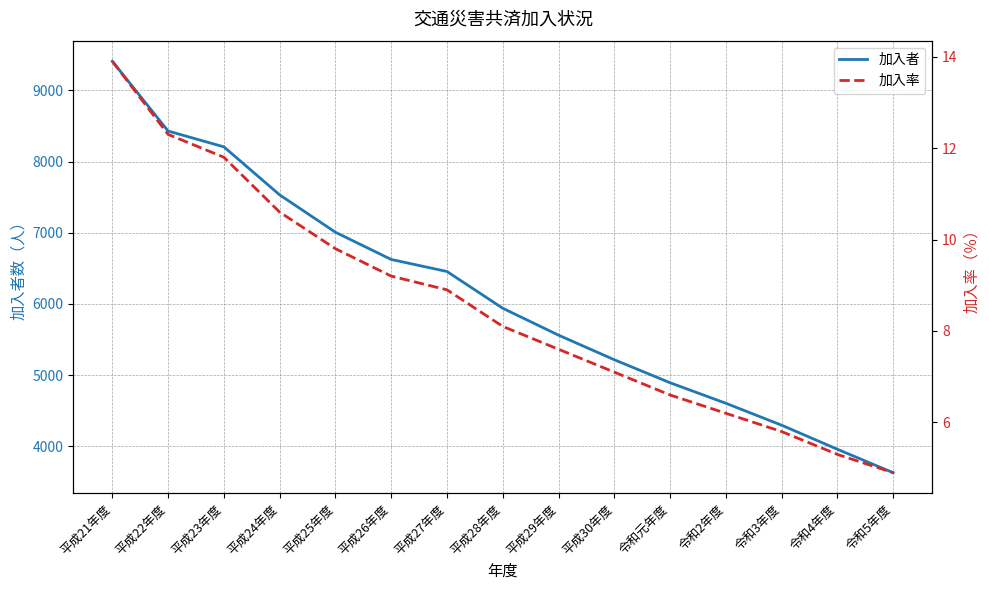

At how many categories does at least one series exceed 864?

15